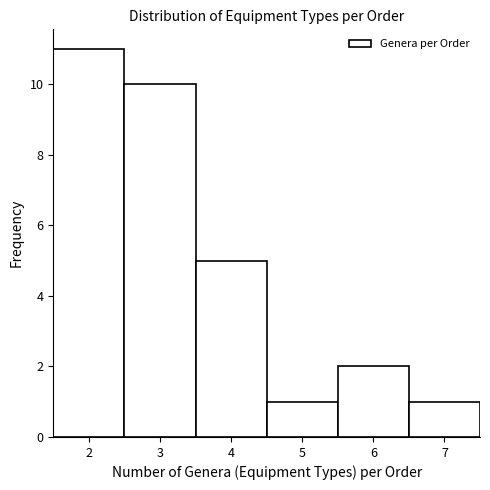

Reading left to right, list every bar in this chart as the range it spans on the x-axis followed by its height. The values are not printed on the chart, so give them approximately, as read against the axis.

1.5 to 2.5: 11
2.5 to 3.5: 10
3.5 to 4.5: 5
4.5 to 5.5: 1
5.5 to 6.5: 2
6.5 to 7.5: 1